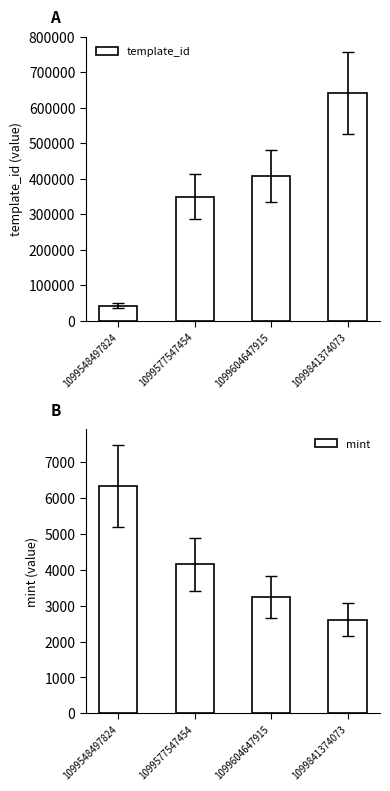

Rank the series by their average value, from highest to lowest.

template_id, mint